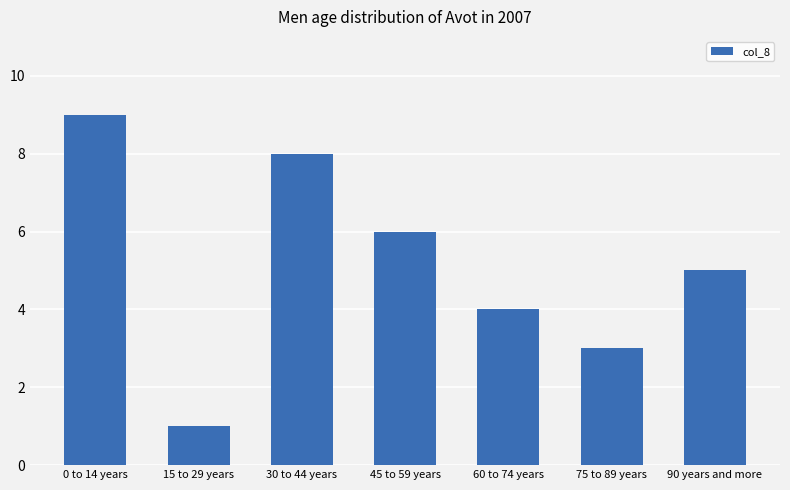

Reading left to right, transcribe all the data shown in this chart.

9	1	8	6	4	3	5